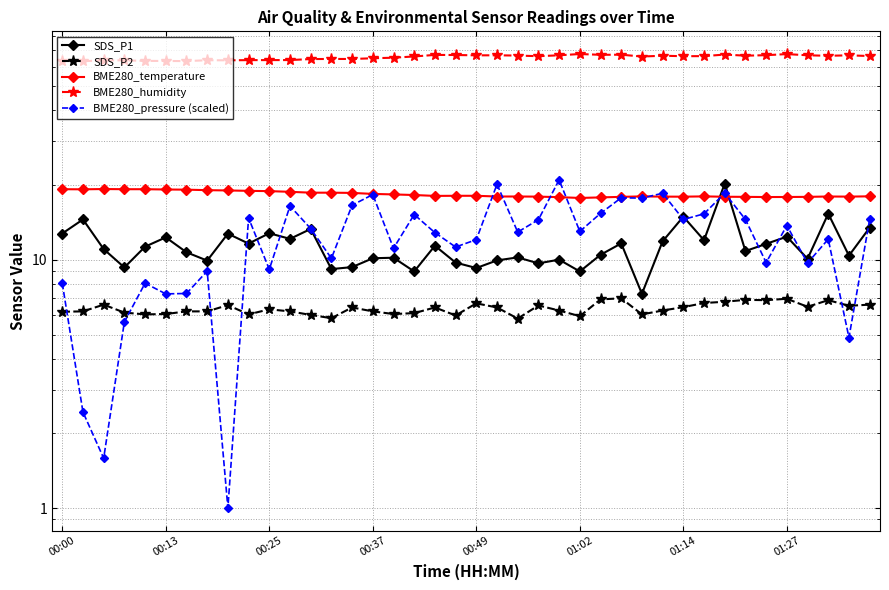

What is the total value across all series at 38?

106.5